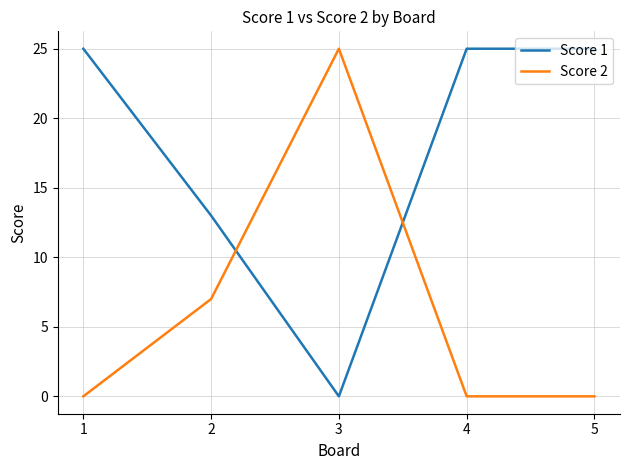

What are all the series names shown in the legend?

Score 1, Score 2